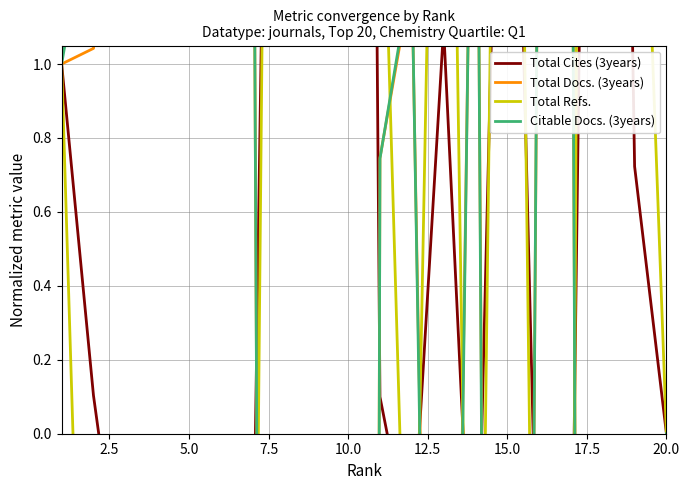

List the series in order of their peak value, highest first.

Total Refs., Total Cites (3years), Citable Docs. (3years), Total Docs. (3years)